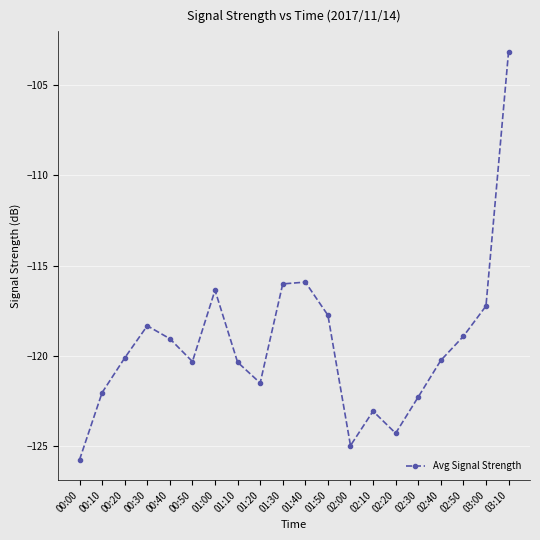

How many interior local valleys (lower than both neighbors) does the data have?

4